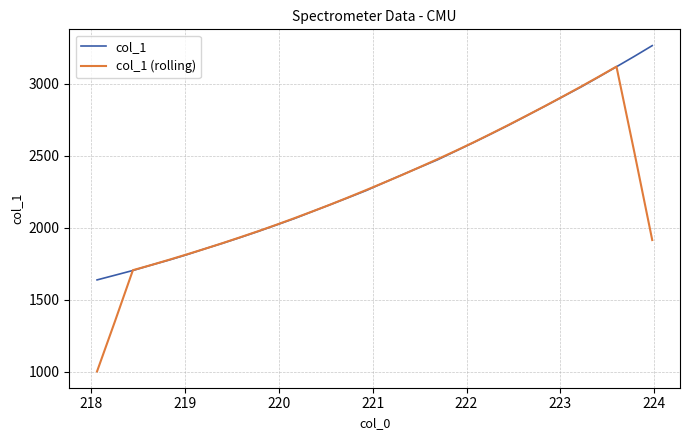

Rank the series by their maximum value, from lowest to highest.

col_1 (rolling), col_1